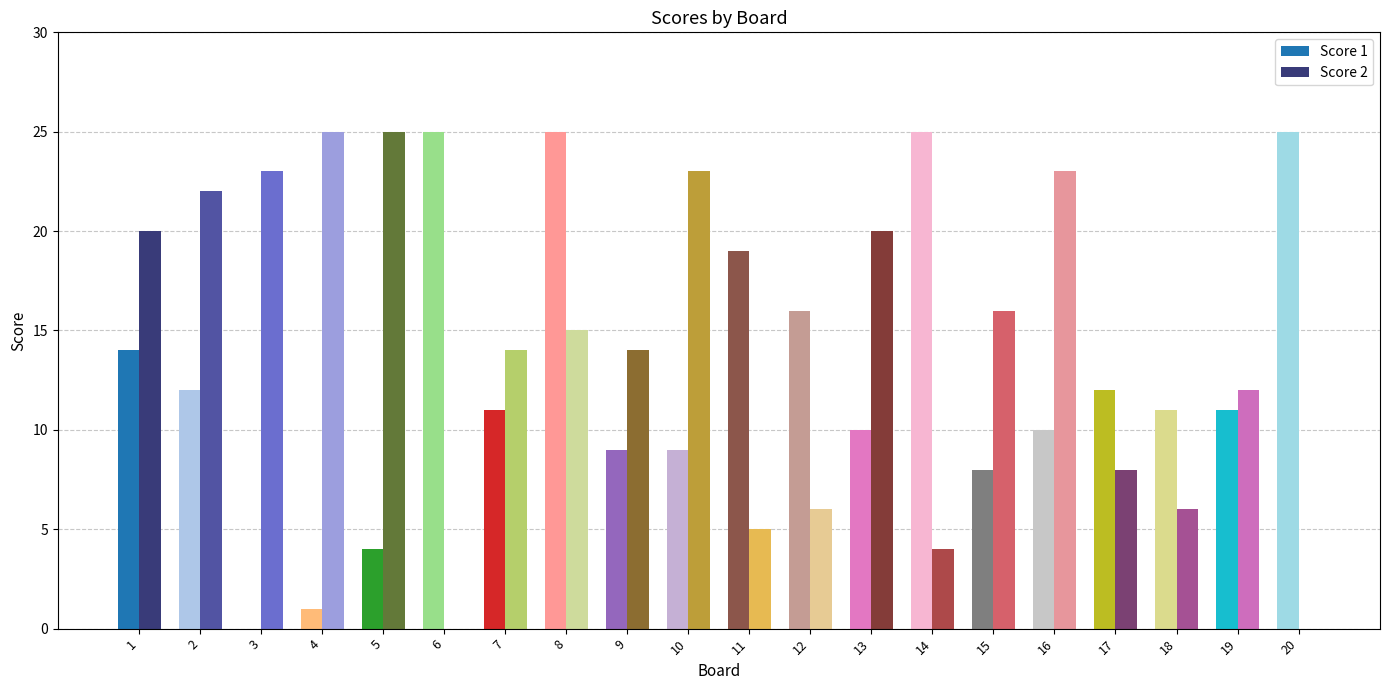

At which label does Score 2 reach its minimum?

6